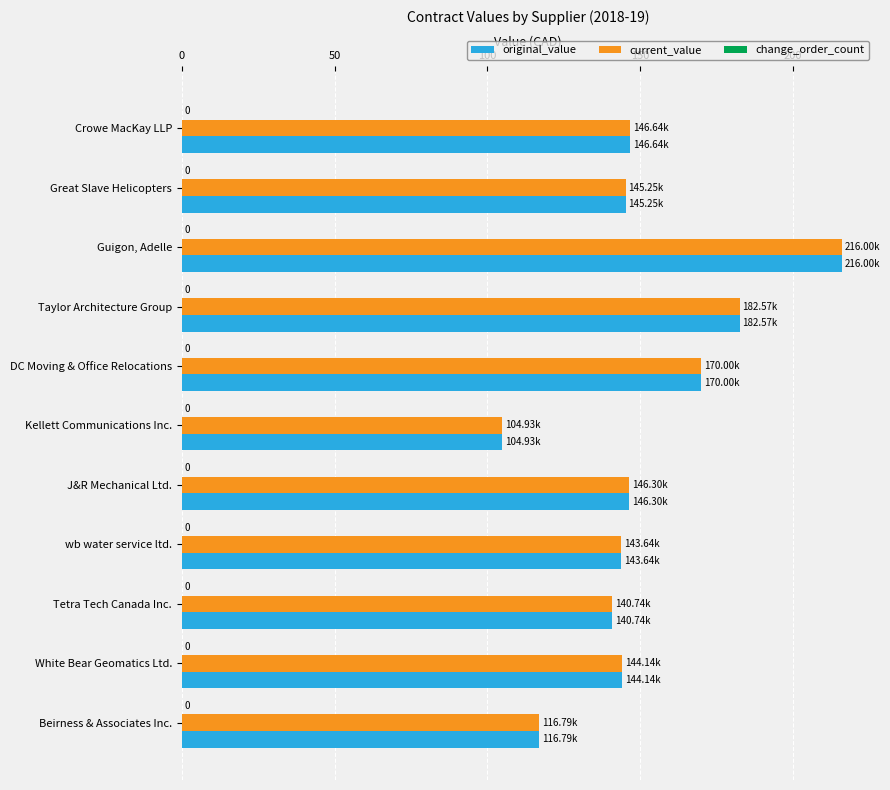

What are all the series names shown in the legend?

original_value, current_value, change_order_count